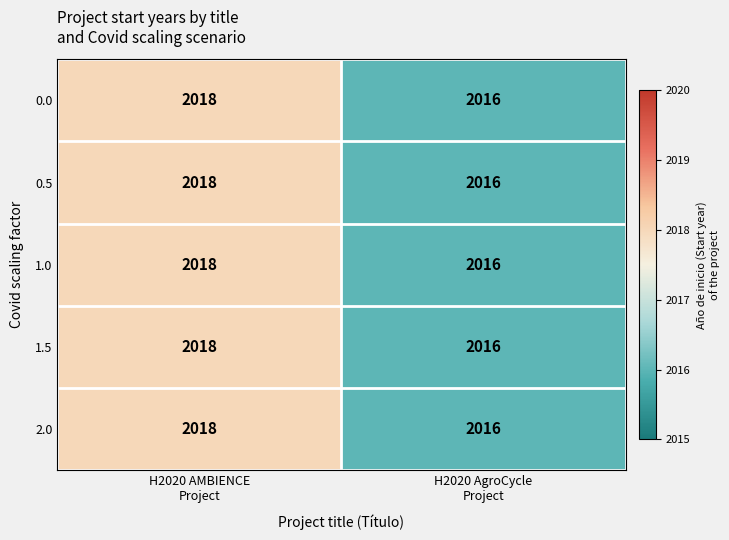

What is the minimum value for 0.0?

2016